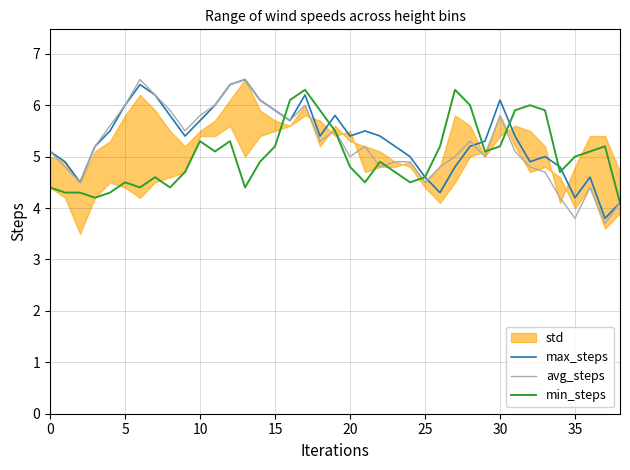

Rank the series by their average value, from lowest to highest.

min_steps, avg_steps, max_steps